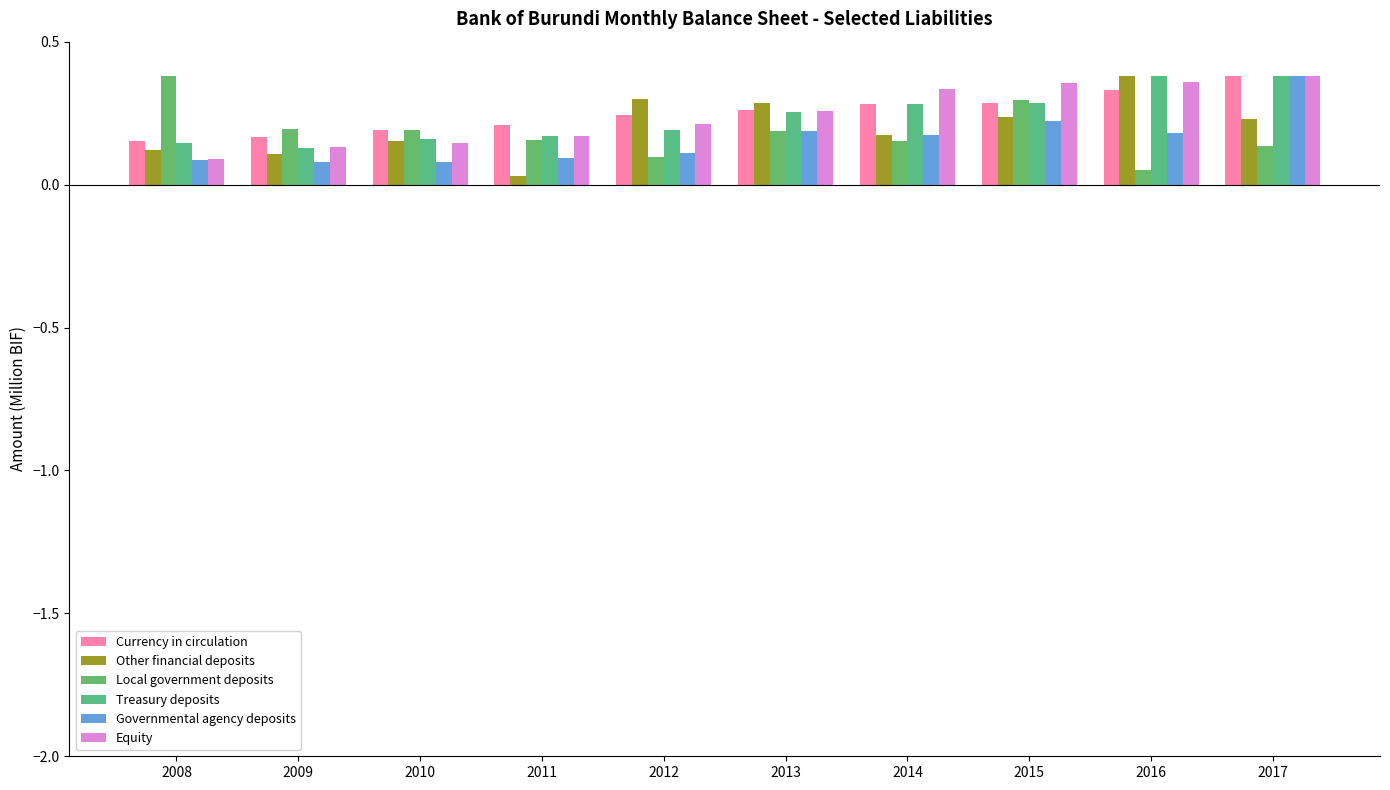

How many bars are there in total?

60